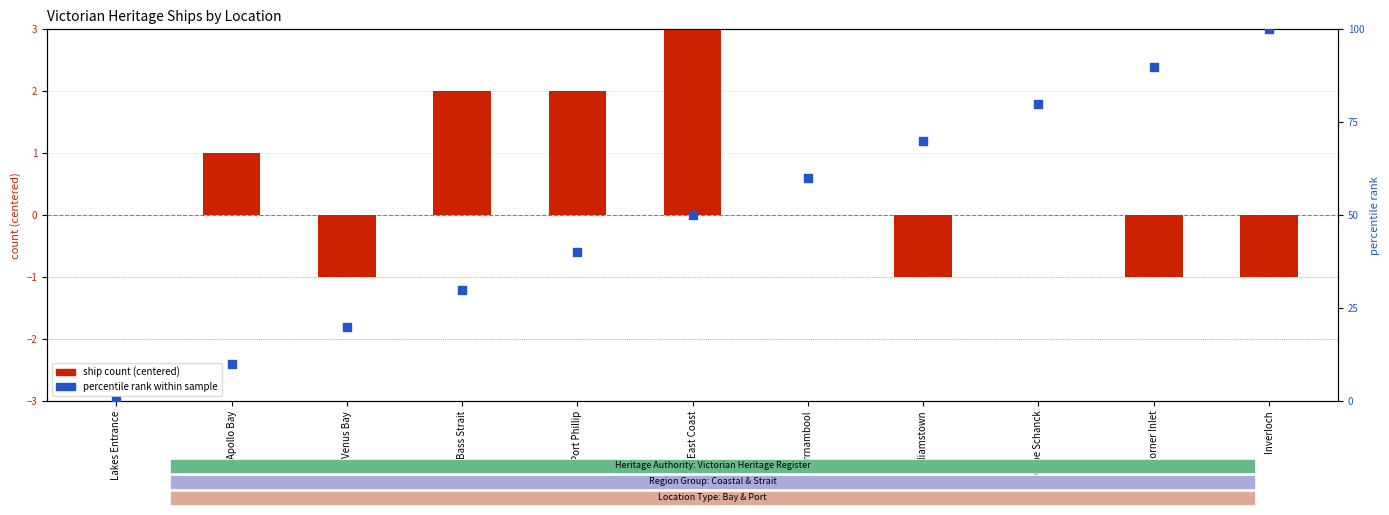

Is the value of ship count (centered) at Bass Strait greater than the value of percentile rank at Warrnambool?

No